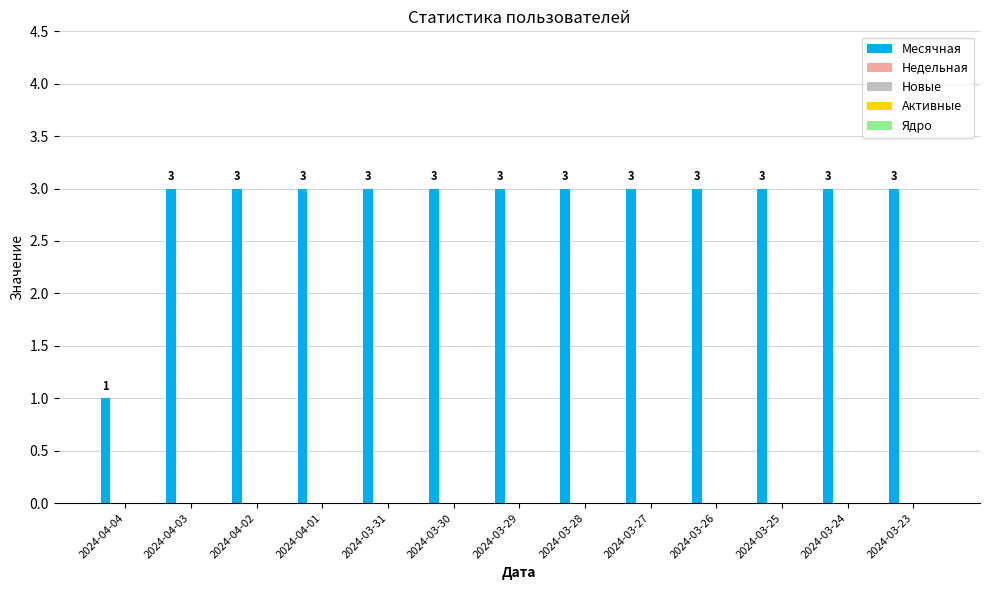

What is the maximum value shown in the chart?

3